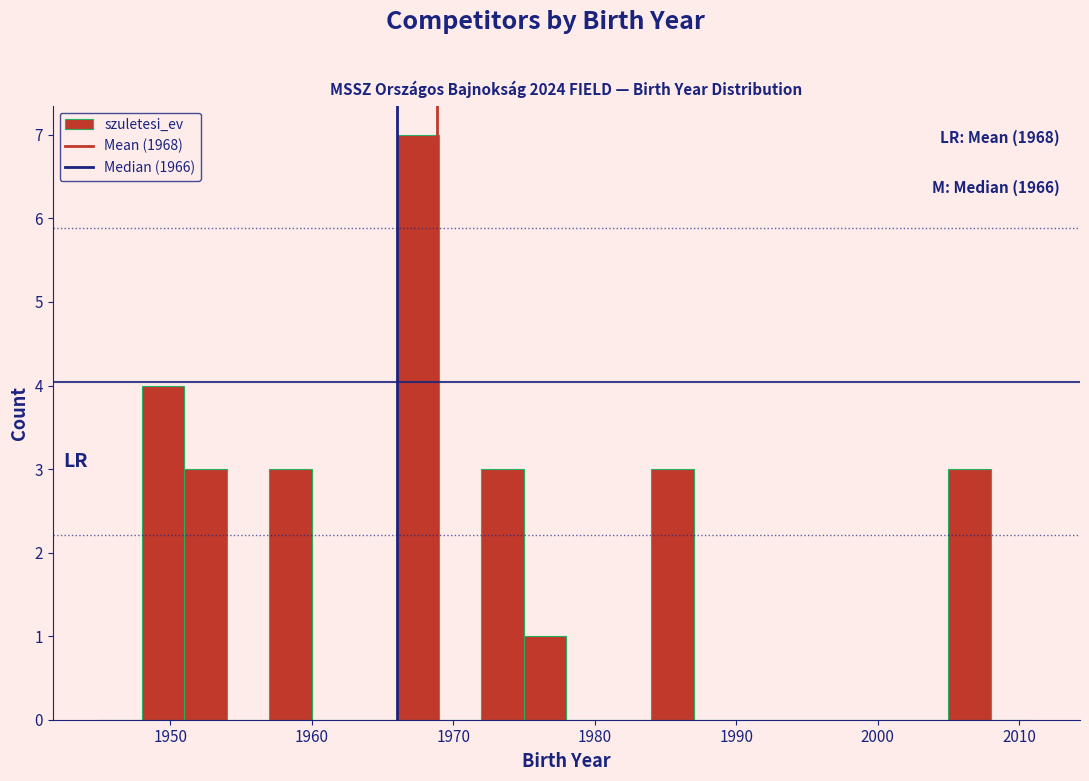

Around what value on the x-axis is the tallest bar? Give the approximate position of its centre, as read against the axis.

1968